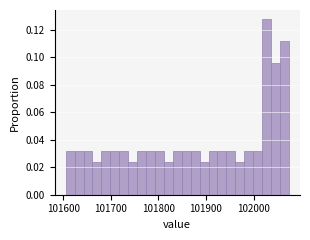

Read against the x-axis, roughly where is the centre of the tallest bar?

102030